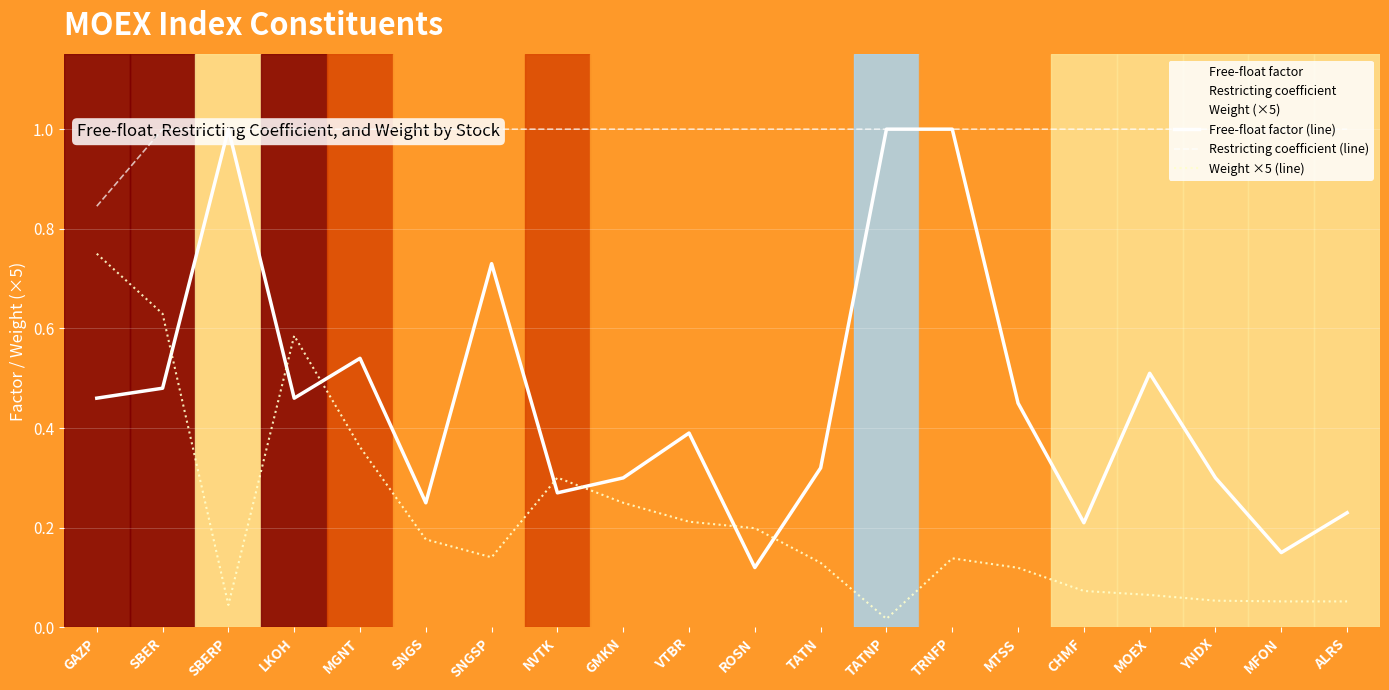

What is the spread (max minus min) of values at CHMF?

0.9